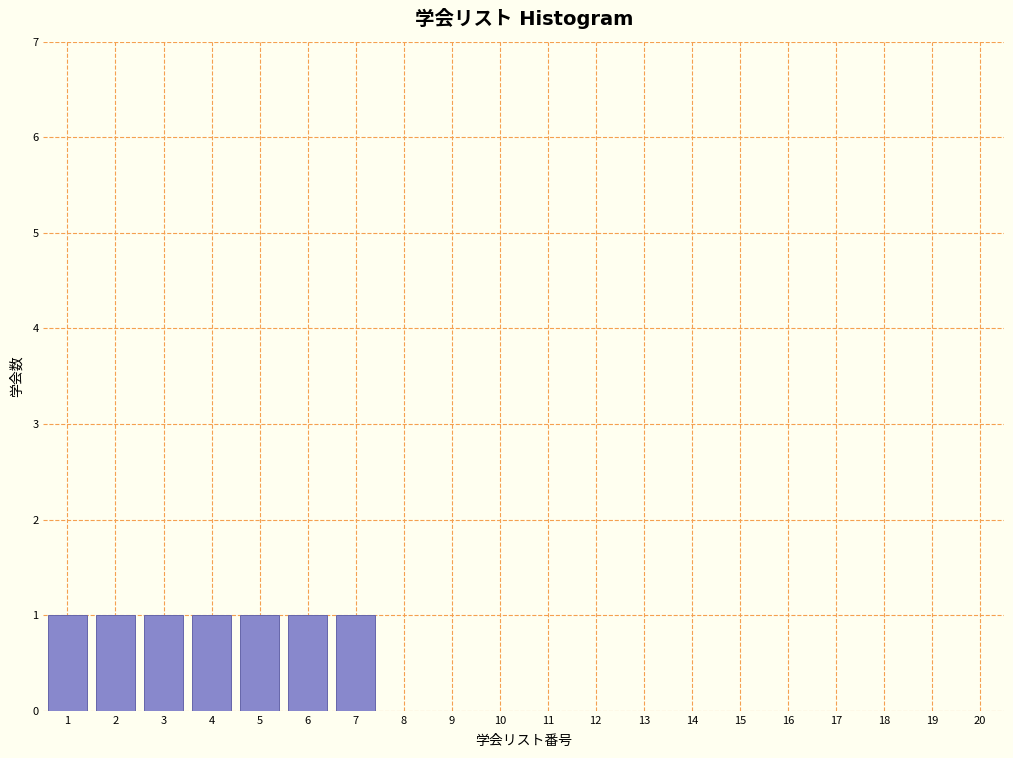

Reading right to left, list all the values displayed in this chart.

20=0	19=0	18=0	17=0	16=0	15=0	14=0	13=0	12=0	11=0	10=0	9=0	8=0	7=1	6=1	5=1	4=1	3=1	2=1	1=1